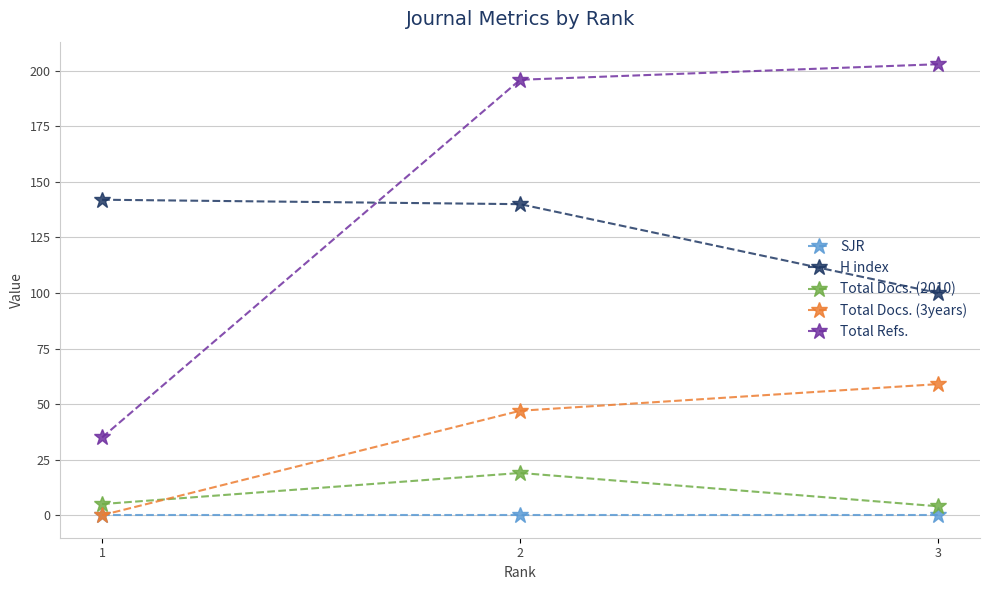

What is the average value of the Total Docs. (2010) series?

9